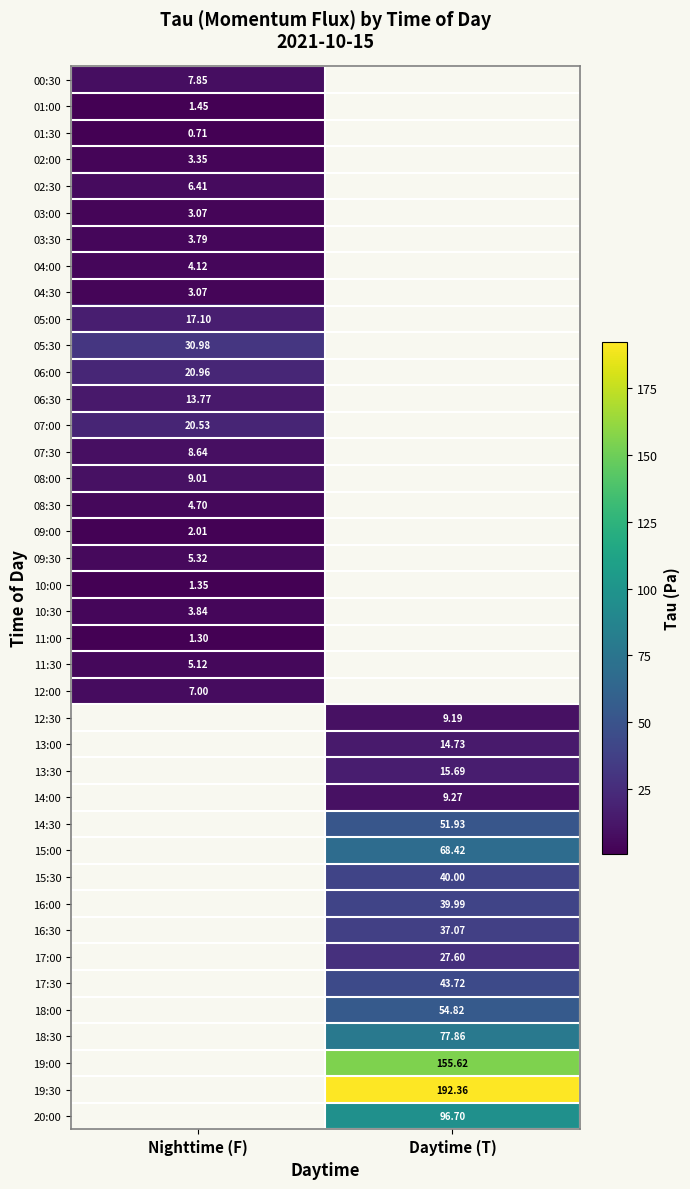

How many data points does each series have?

2